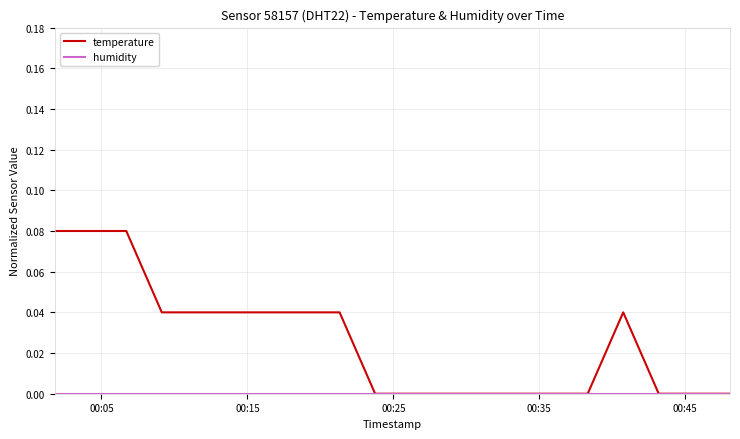

Which series has the largest range (max minus min)?

temperature